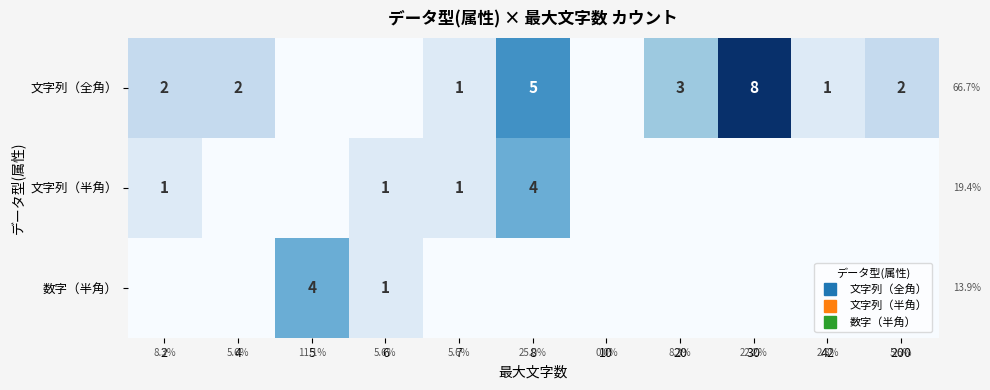

The 文字列（全角） series shows 3 at 2. True or false?

False